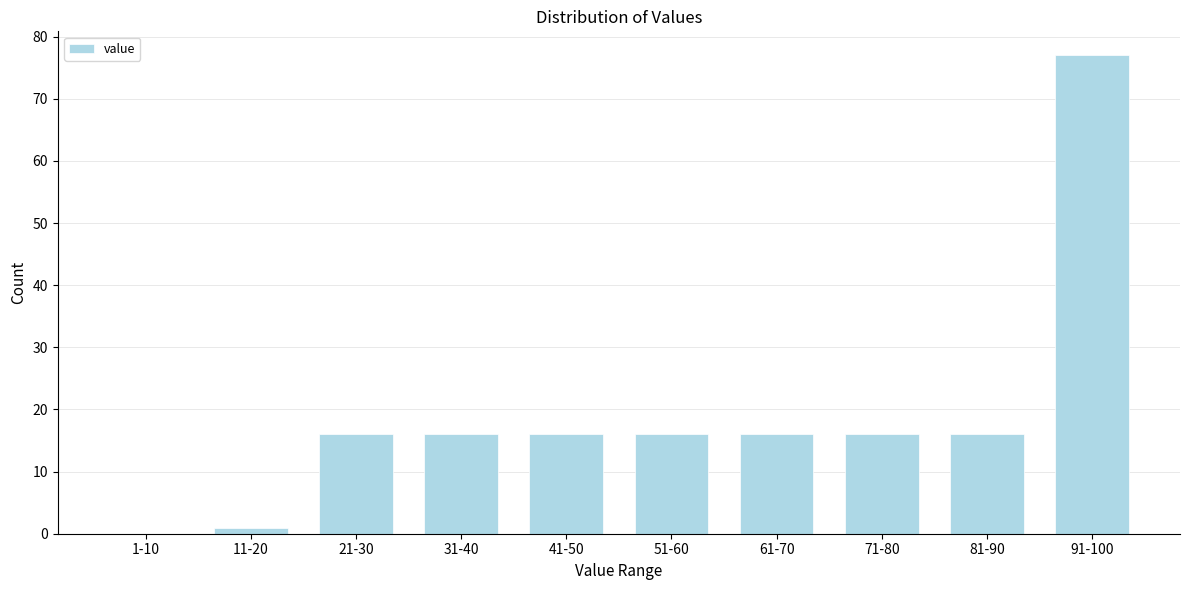

Reading left to right, what are all the values shown in this chart?

1-10=0	11-20=1	21-30=16	31-40=16	41-50=16	51-60=16	61-70=16	71-80=16	81-90=16	91-100=77